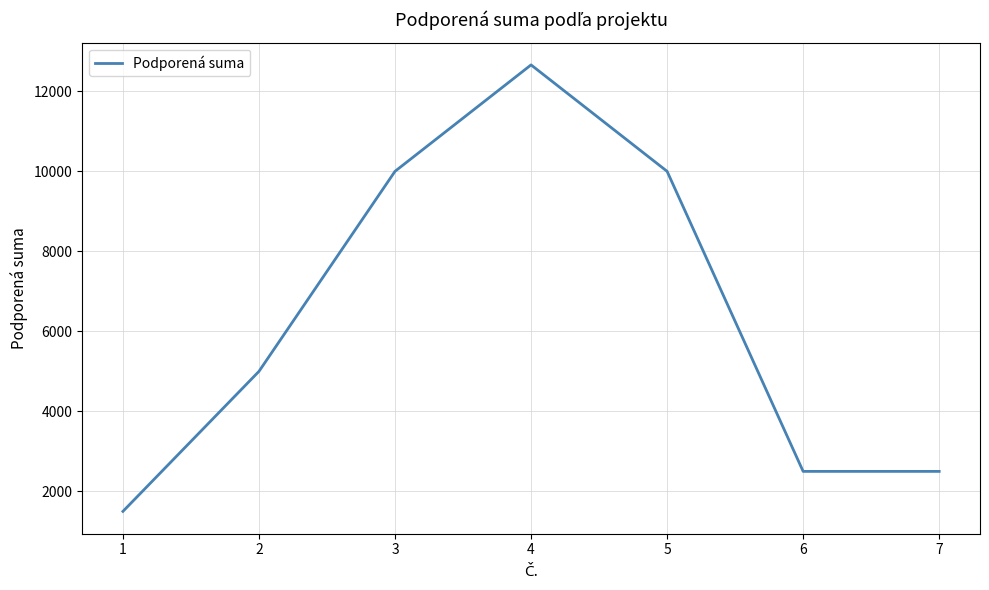

Which has a higher value, 2 or 3?

3